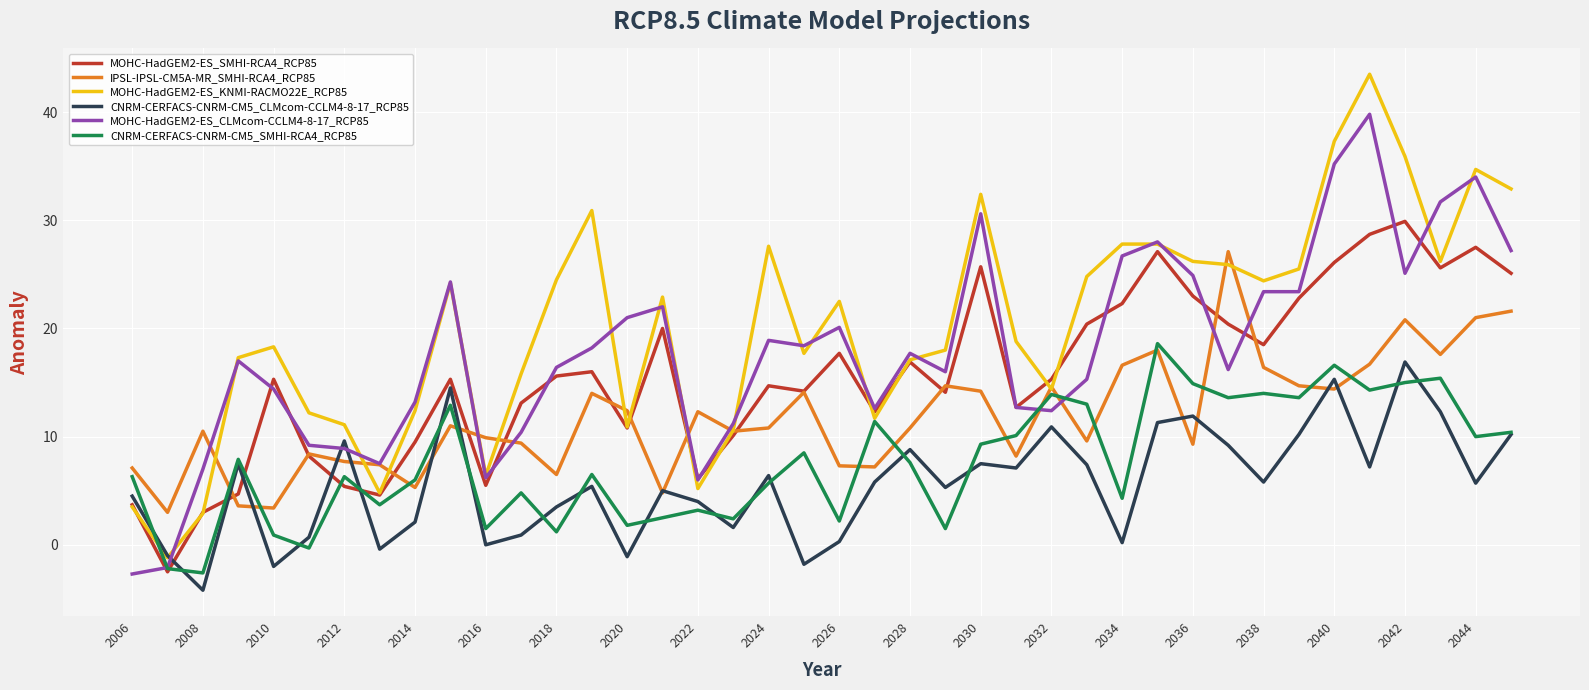

Which series ends up on top after the final intersection of CNRM-CERFACS-CNRM-CM5_SMHI-RCA4_RCP85 and IPSL-IPSL-CM5A-MR_SMHI-RCA4_RCP85?

IPSL-IPSL-CM5A-MR_SMHI-RCA4_RCP85